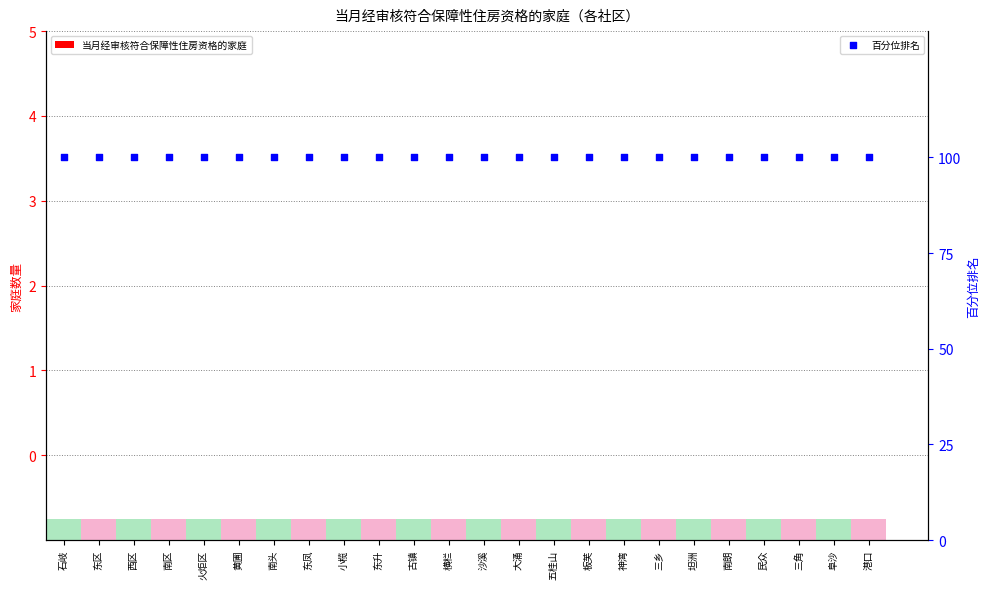

Which series reaches the minimum Y coordinate?

当月经审核符合保障性住房资格的家庭